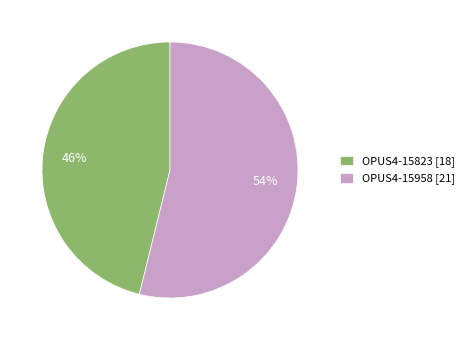

Count the number of slices in the pie.

2